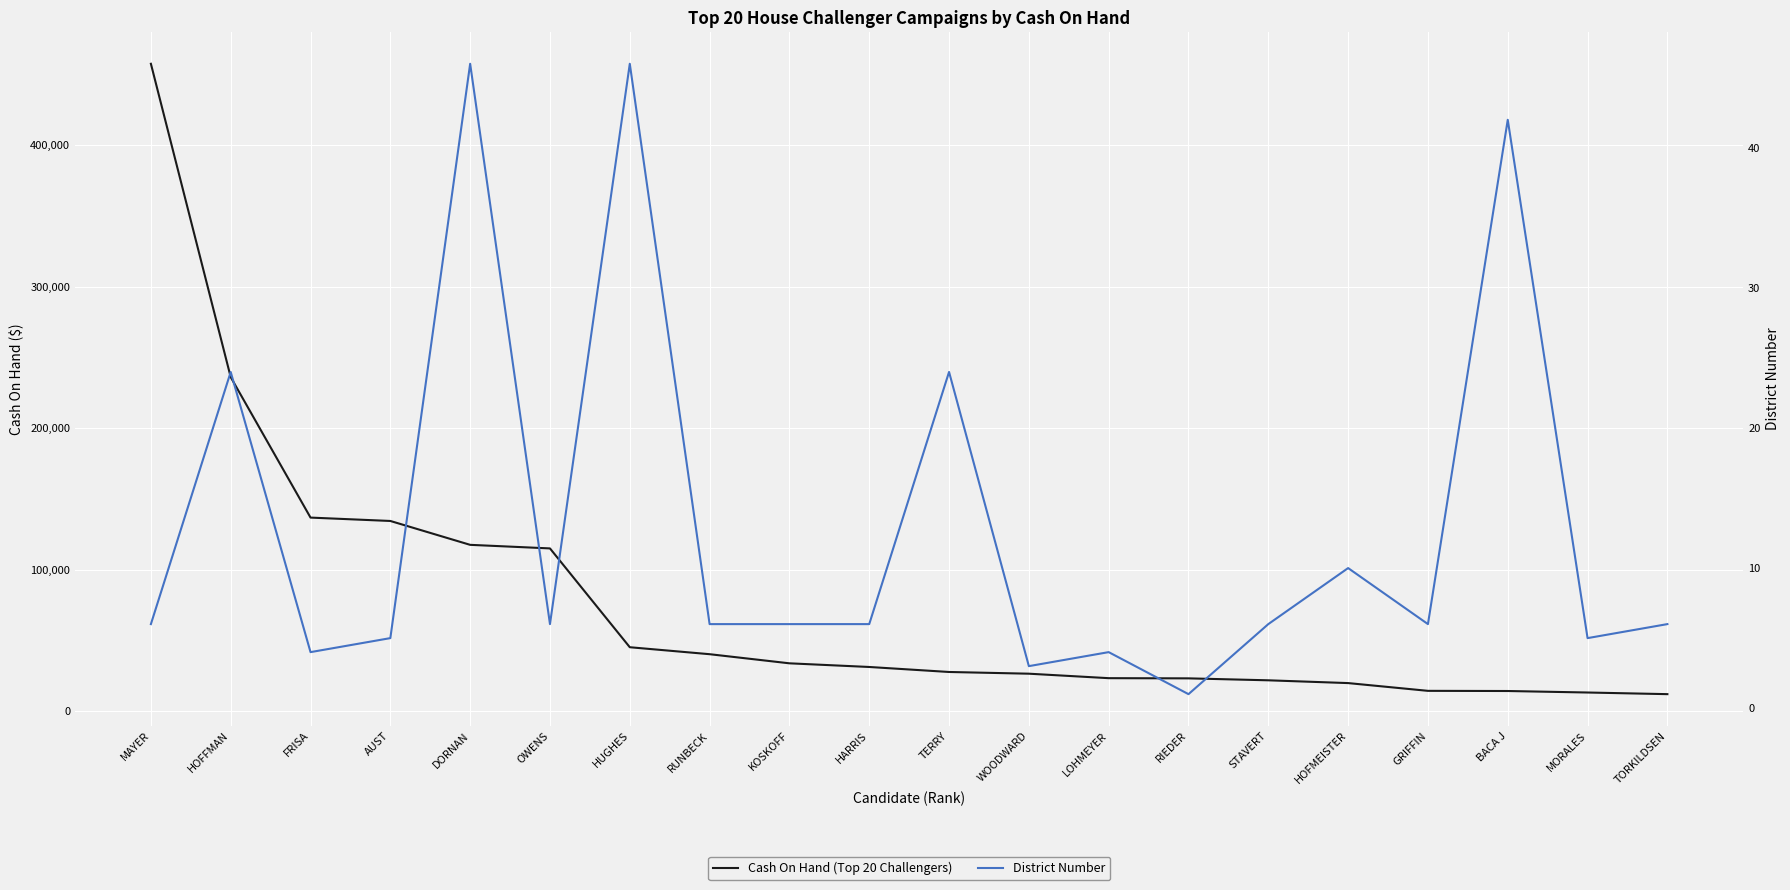

The value of District Number at HOFMEISTER is 10. True or false?

True